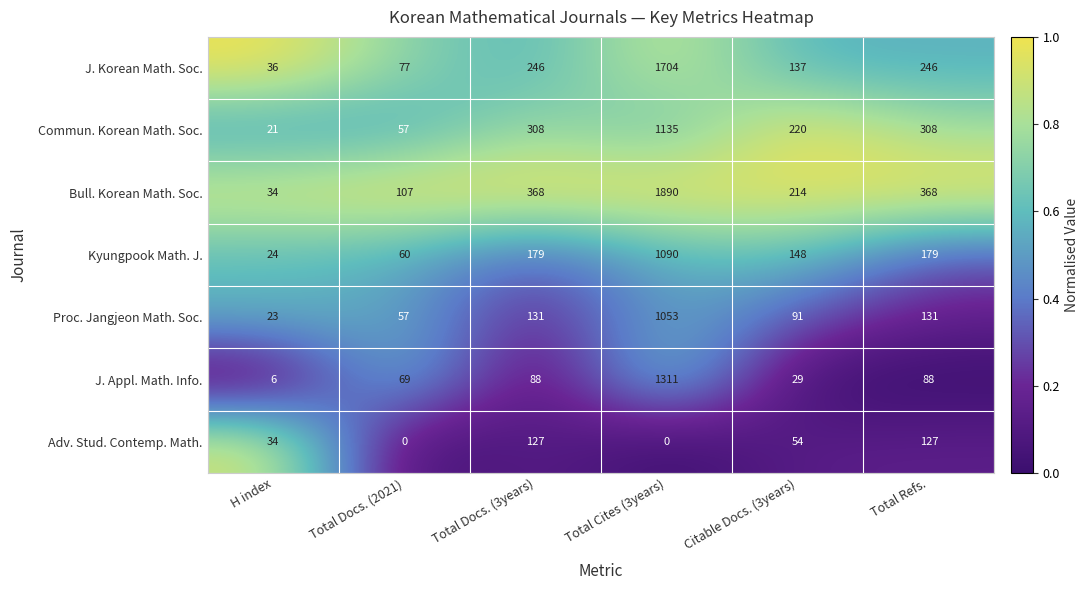

What is the difference between the J. Korean Math. Soc. values at Citable Docs. (3years) and Total Docs. (2021)?

60